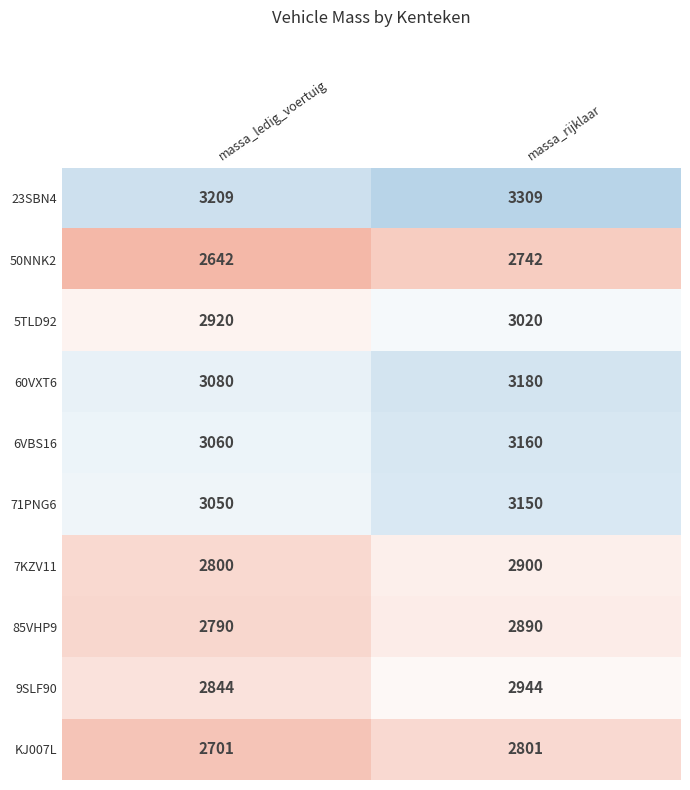

At which category is the sum across all series the highest?

massa_rijklaar